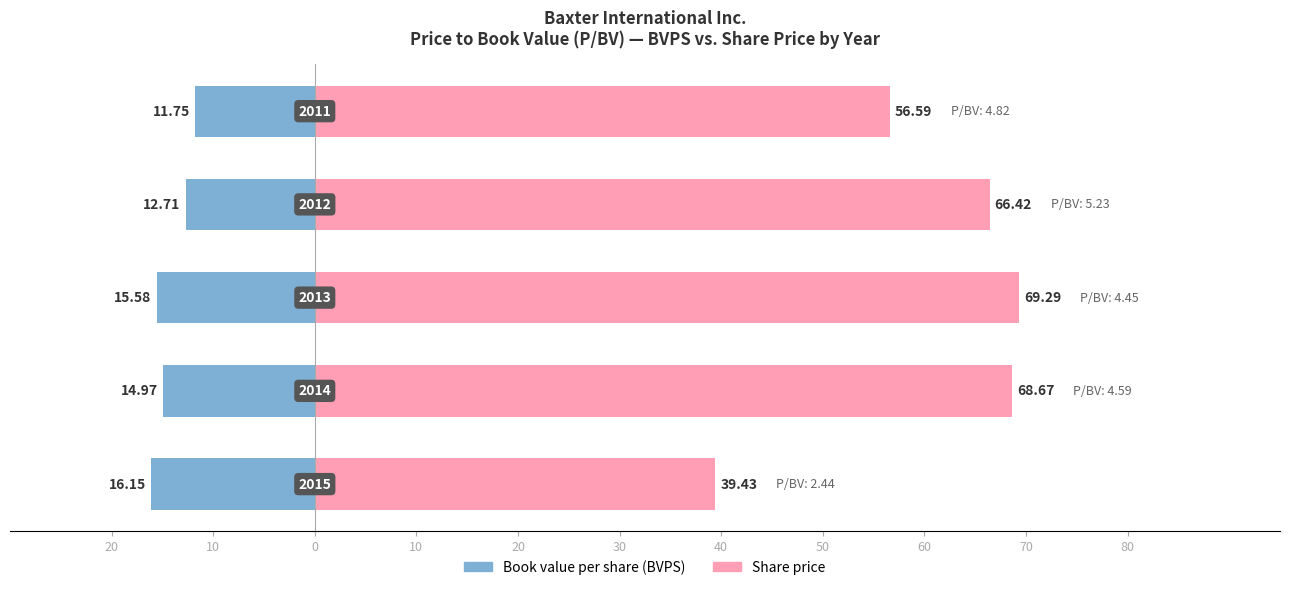

Rank the series at 0 from highest to lowest value.

Share price, Book value per share (BVPS)